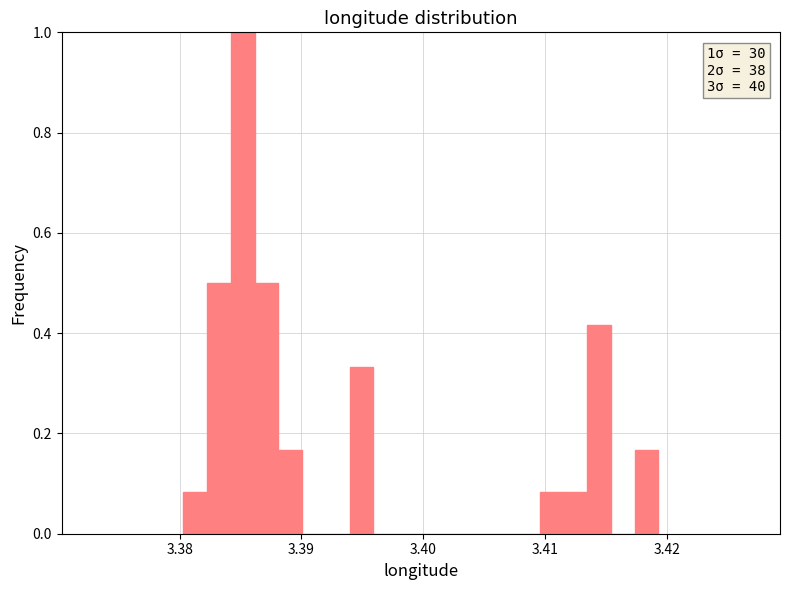

Around what value on the x-axis is the tallest bar? Give the approximate position of its centre, as read against the axis.

3.385